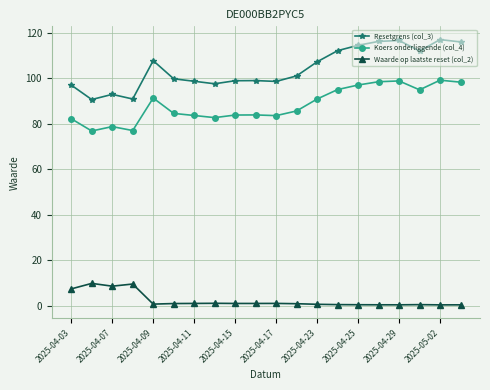

Which series has the widest spread of values?

Resetgrens (col_3)